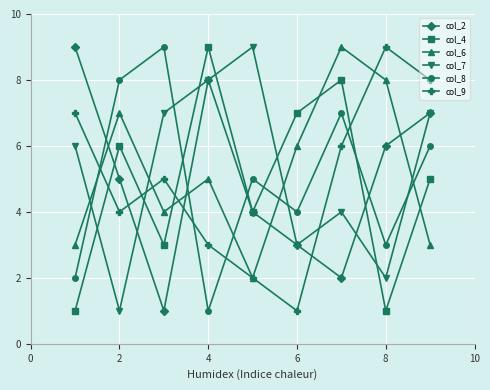

True or false: col_9 and col_2 intersect in this chart.

True